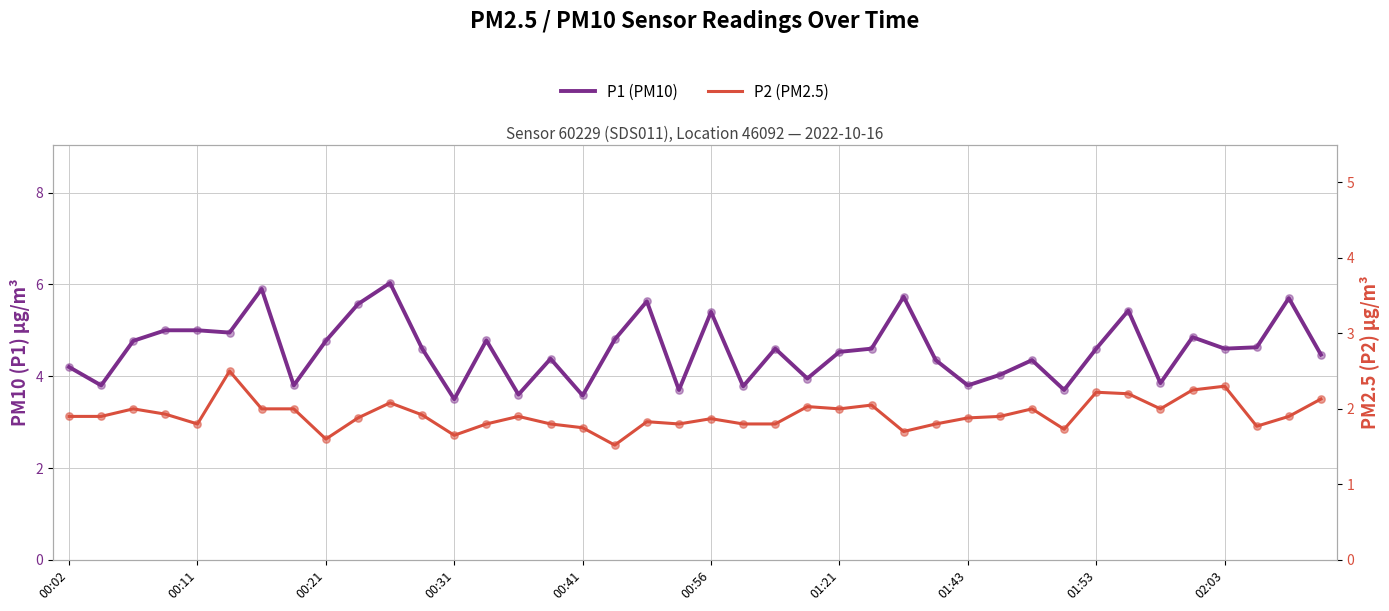

Is the value of P1 (PM10) at 33 greater than the value of P2 (PM2.5) at 21?

Yes